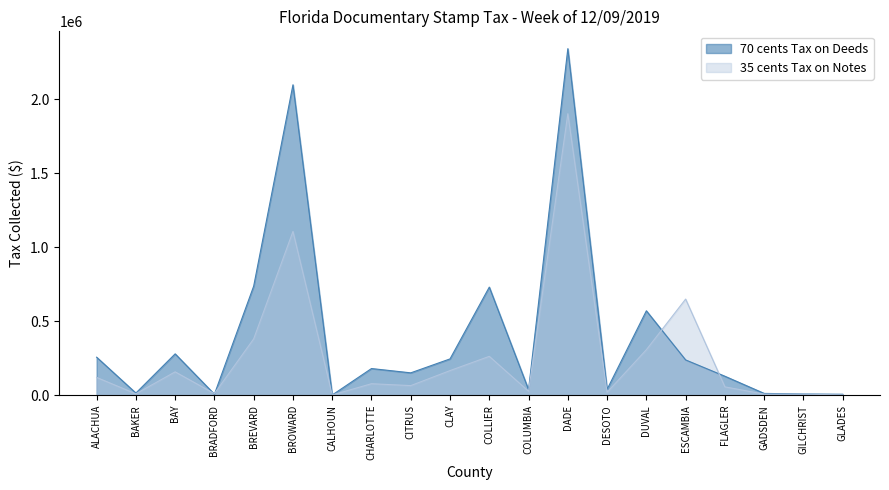

Which series has the largest total across all categories?

70 cents Tax on Deeds